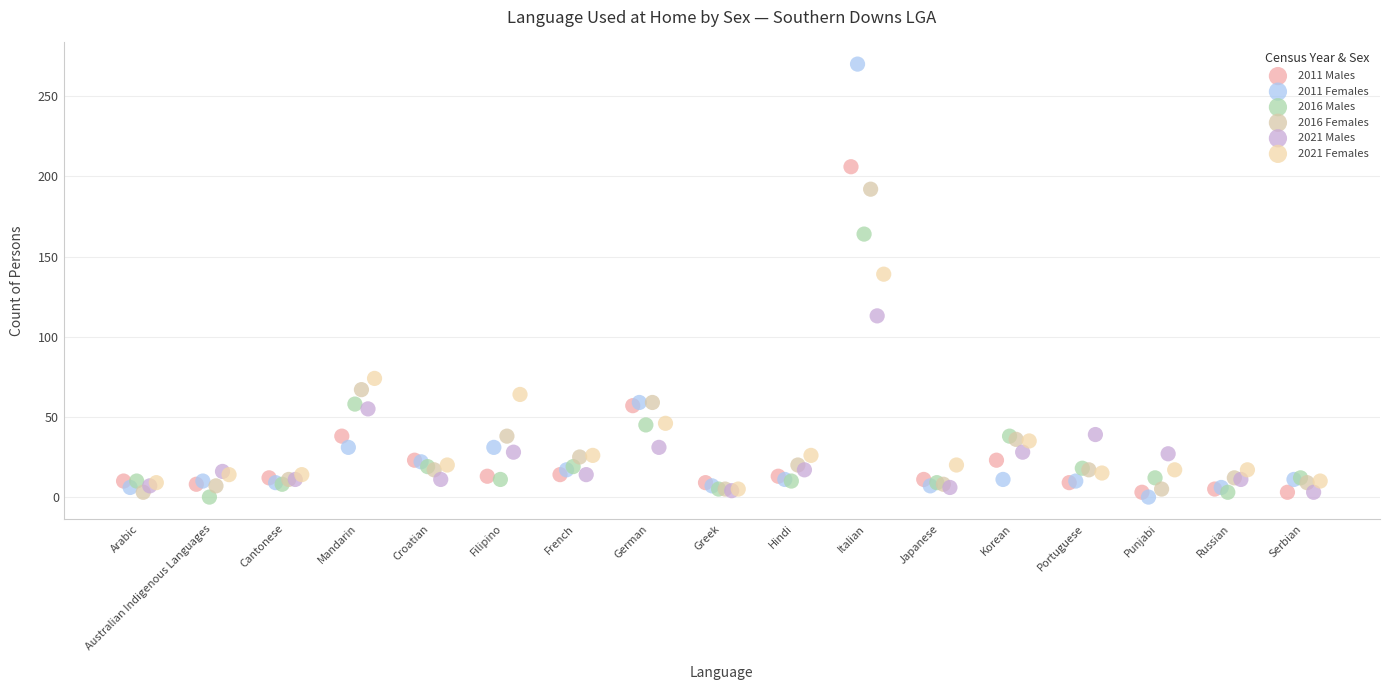

Which series has the widest spread of Y values?

2011 Females